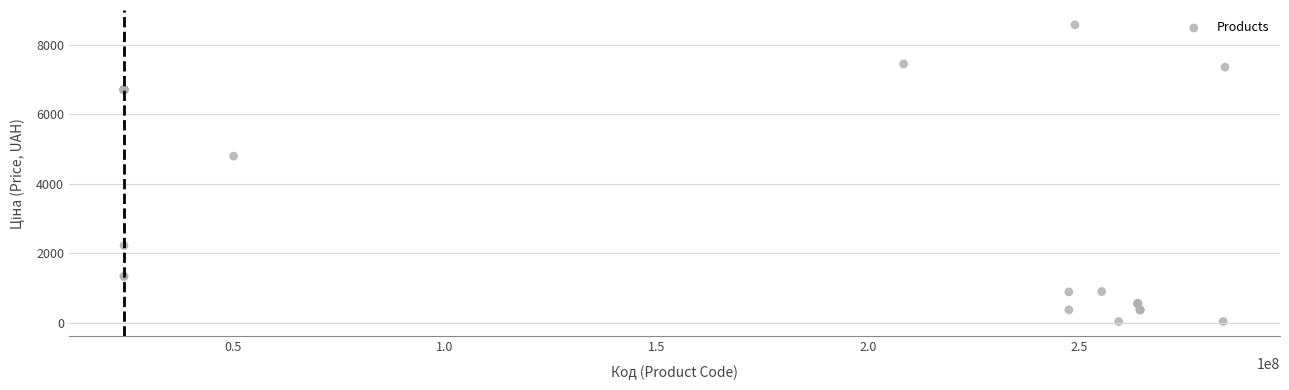

What Y value in the scatter plot is closest to 4305?

4796.4